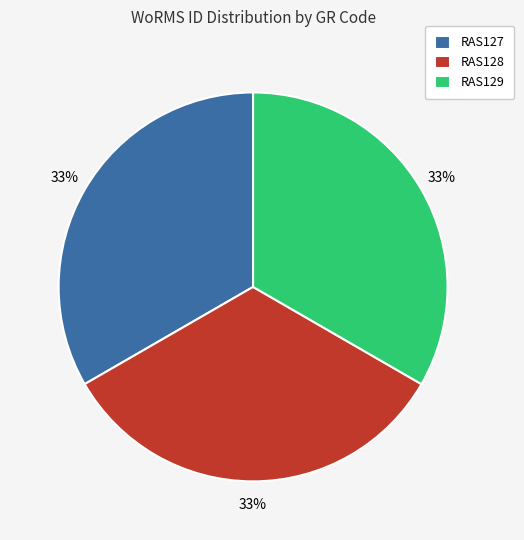

How many segments does this pie chart have?

3